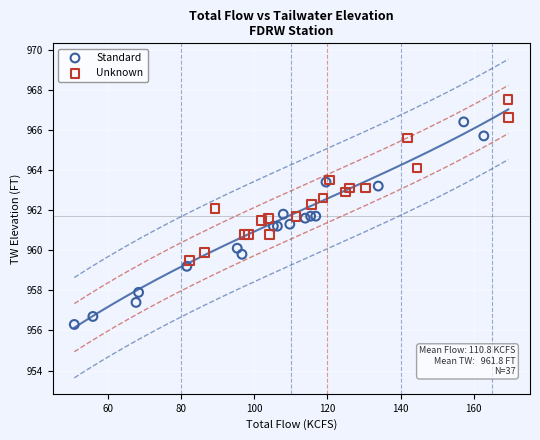

Which series reaches the minimum Y coordinate?

Standard